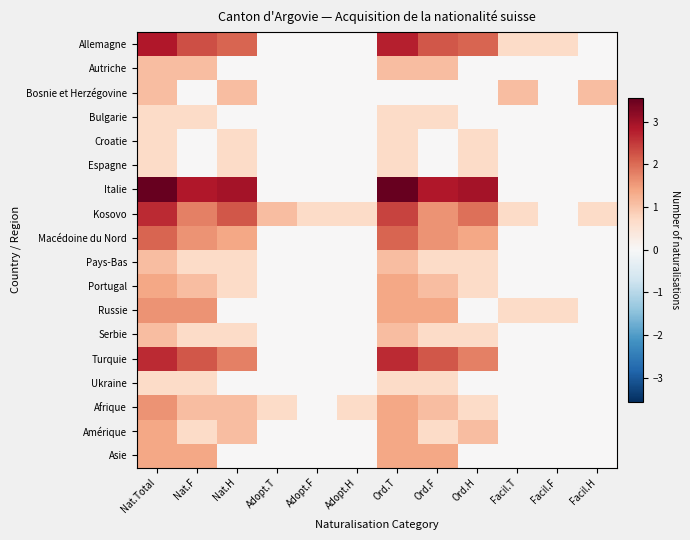

What is the maximum value shown in the chart?

3.6